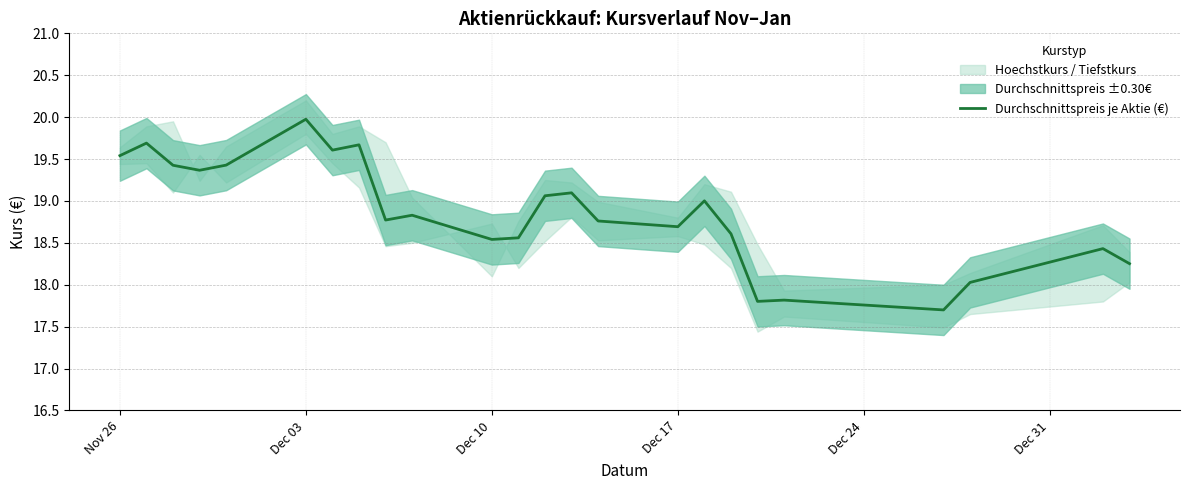

What is the minimum value for Durchschnittspreis je Aktie (€)?

17.7